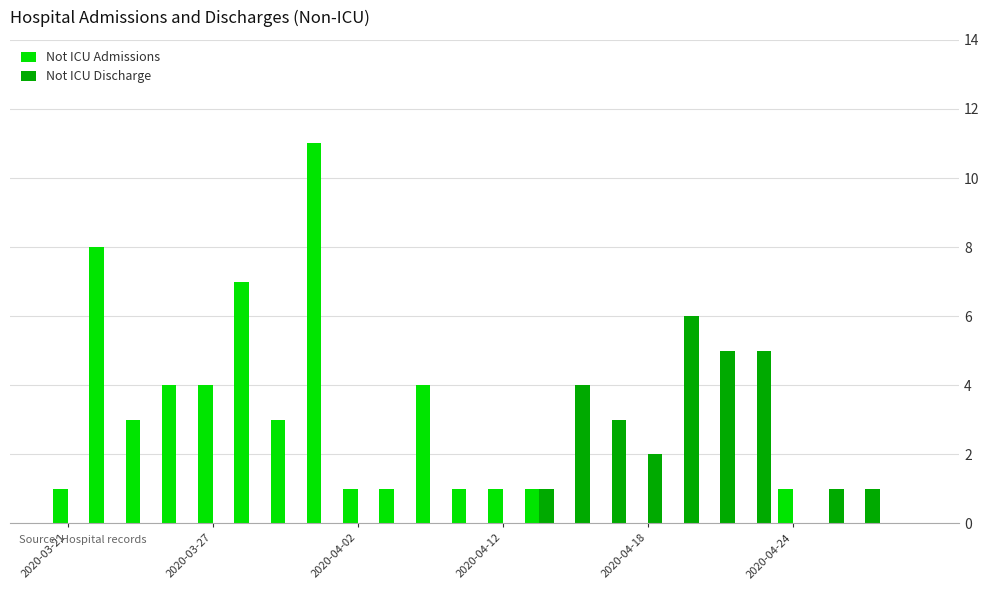

What is the maximum value shown in the chart?

11